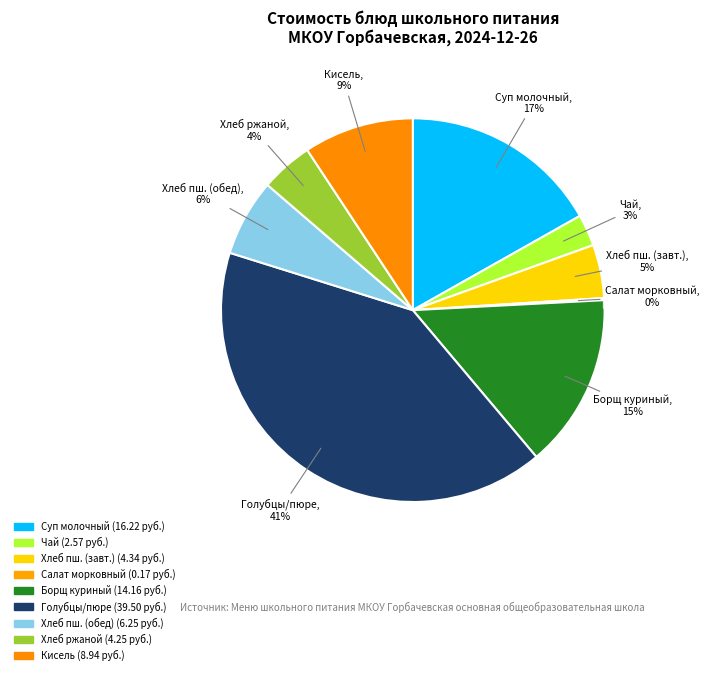

Which slice is the largest?

Голубцы лен. Картофельное пюре с соусом